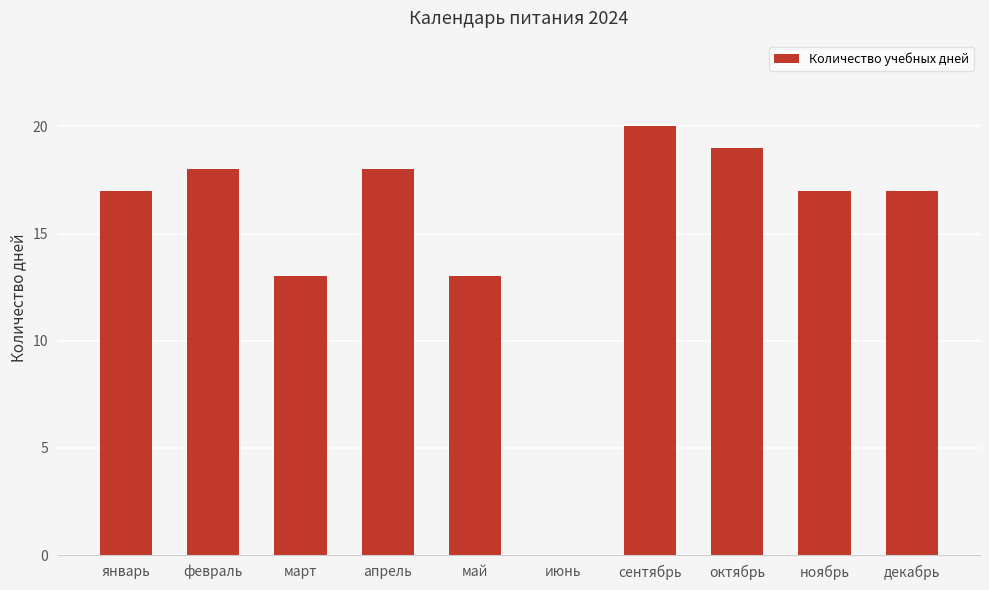

Count the number of categories in the chart.

10